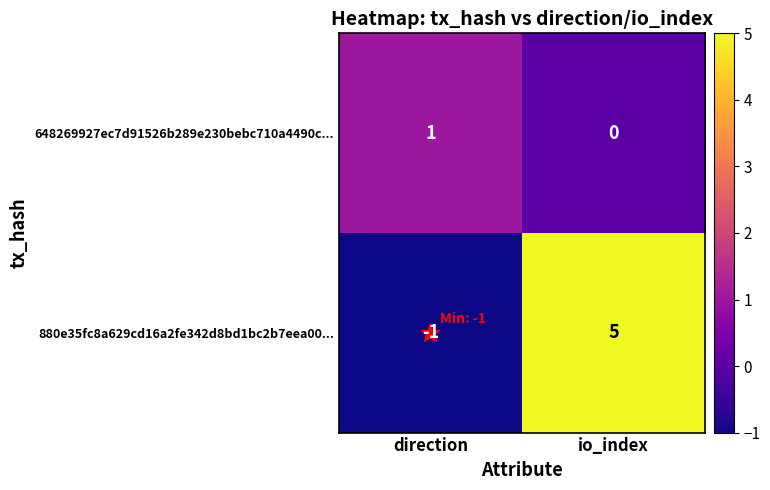

What is the sum of all 880e35fc8a629cd16a2fe342d8bd1bc2b7eea00... values?

4